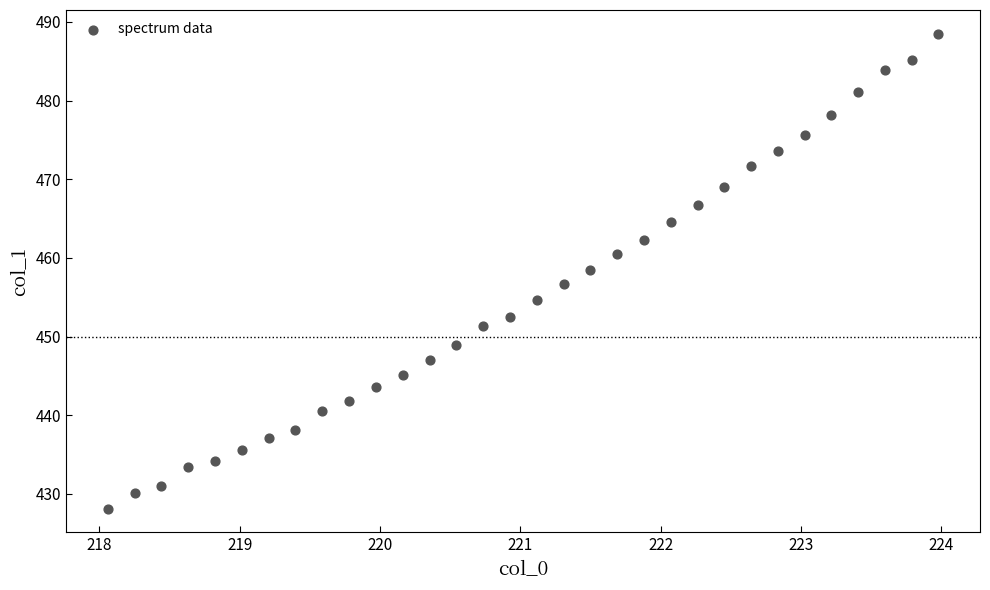

What is the range of X values (max minus min)?

5.9